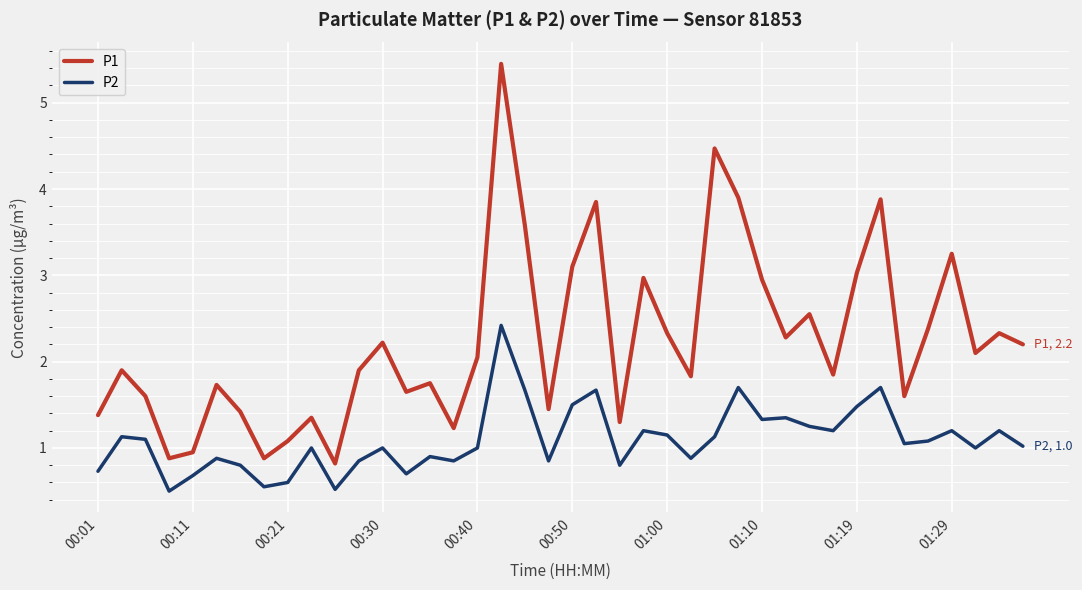

What is the smallest value displayed?

0.5